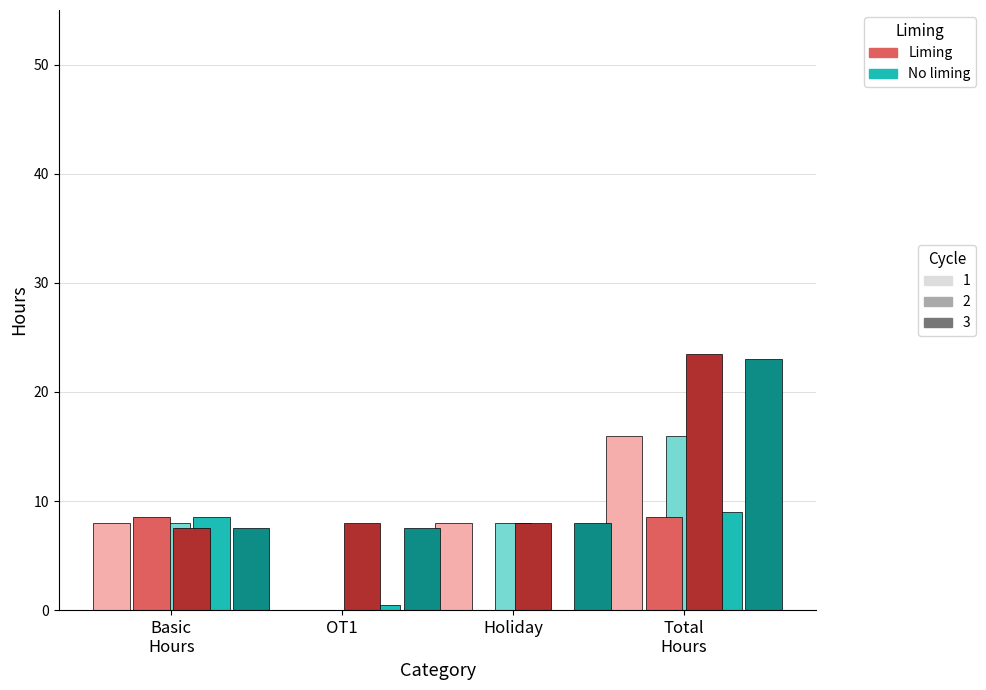

What is the total value across all series at Holiday?

32.0